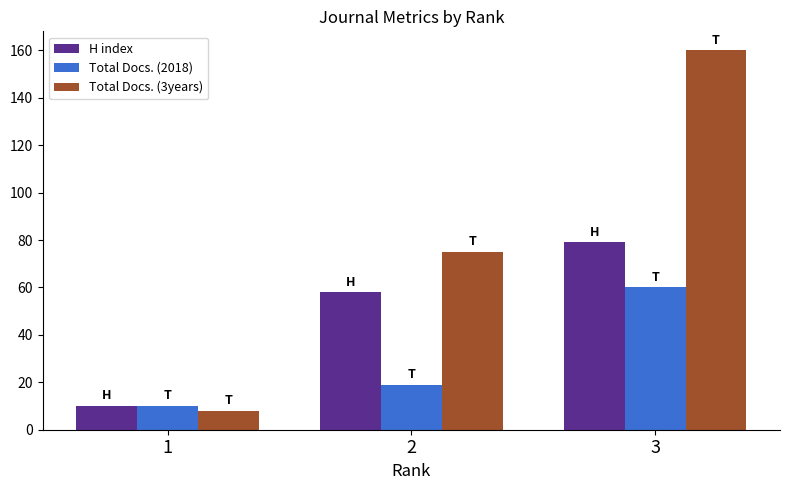

List the series in order of their peak value, lowest first.

Total Docs. (2018), H index, Total Docs. (3years)